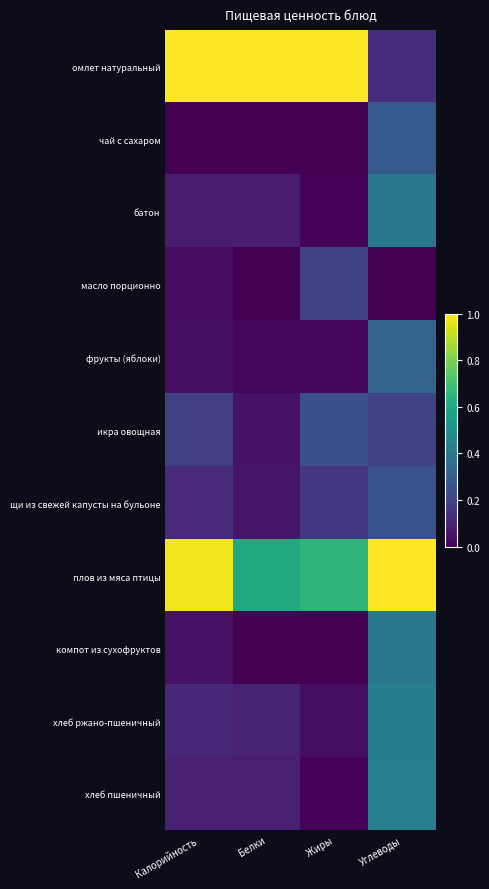

At which category is the sum across all series the highest?

Углеводы